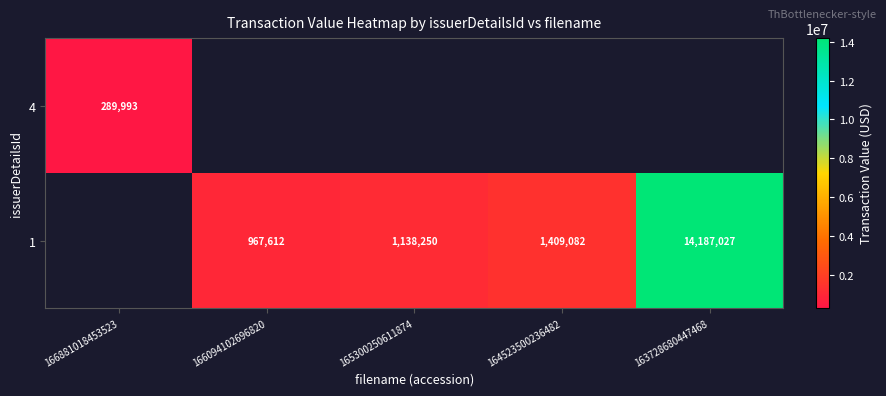

Is the value of 1 at 165300250611874 greater than the value of 4 at 166881018453523?

Yes